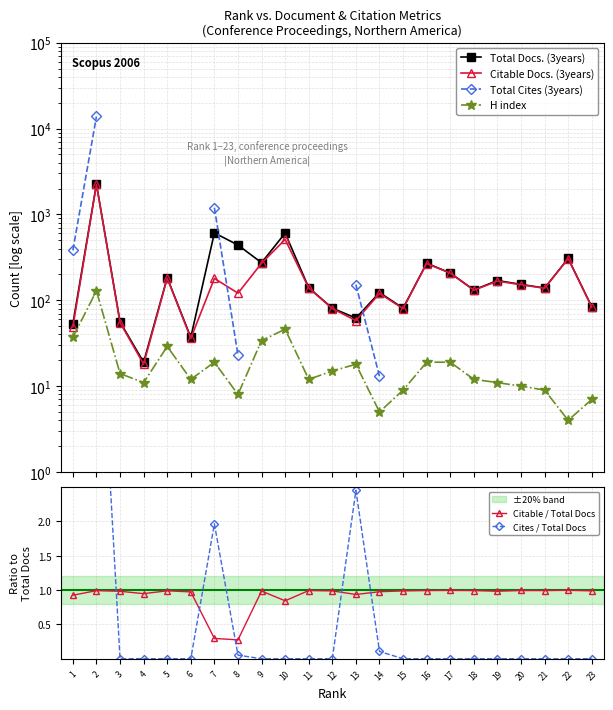

What is the sum of the Citable Docs. (3years) values at 17 and 6?

243.0